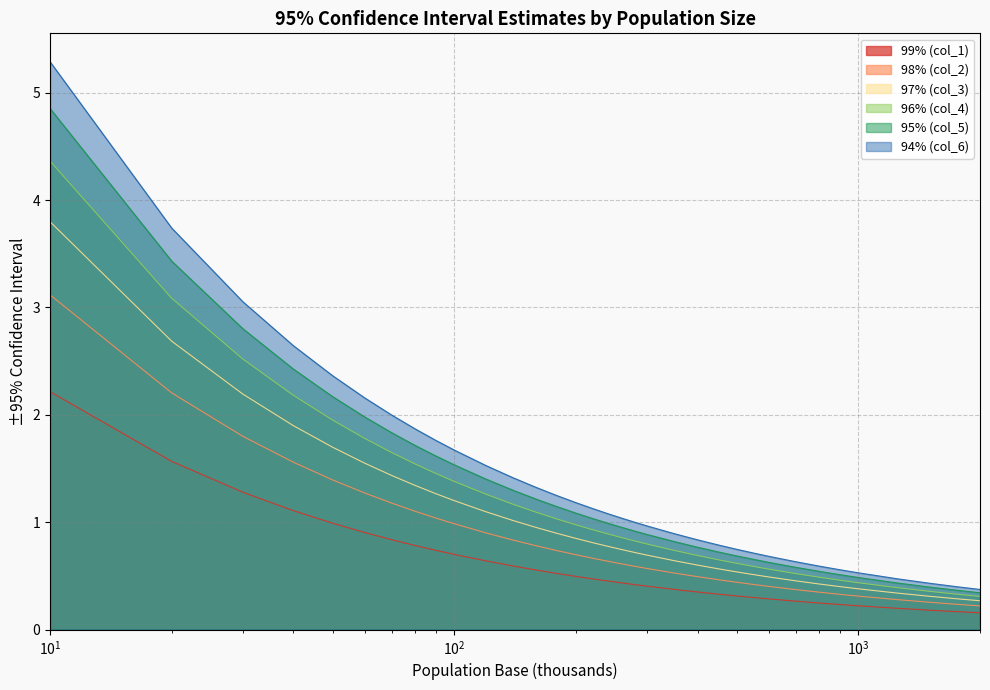

Rank the series at 600 from highest to lowest value.

94% (col_6), 95% (col_5), 96% (col_4), 97% (col_3), 98% (col_2), 99% (col_1)